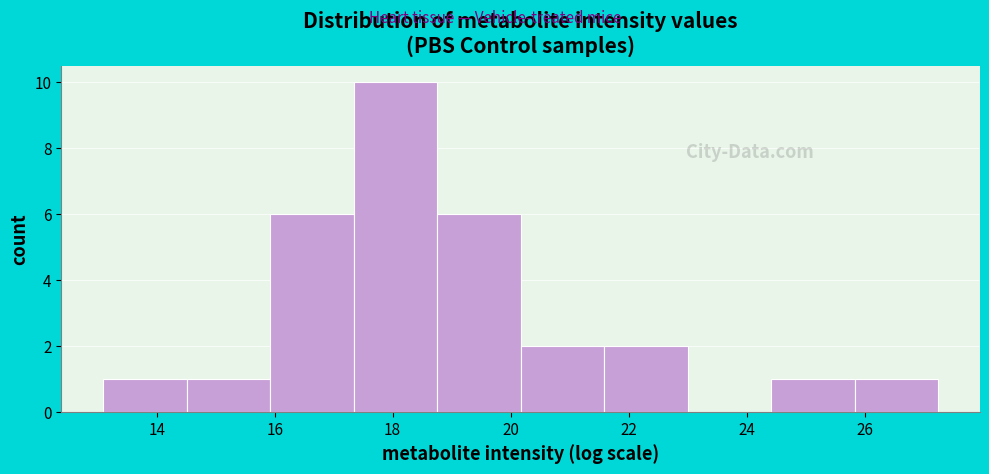

Over which range of the x-axis is the bar tallest?

17.4 to 18.8